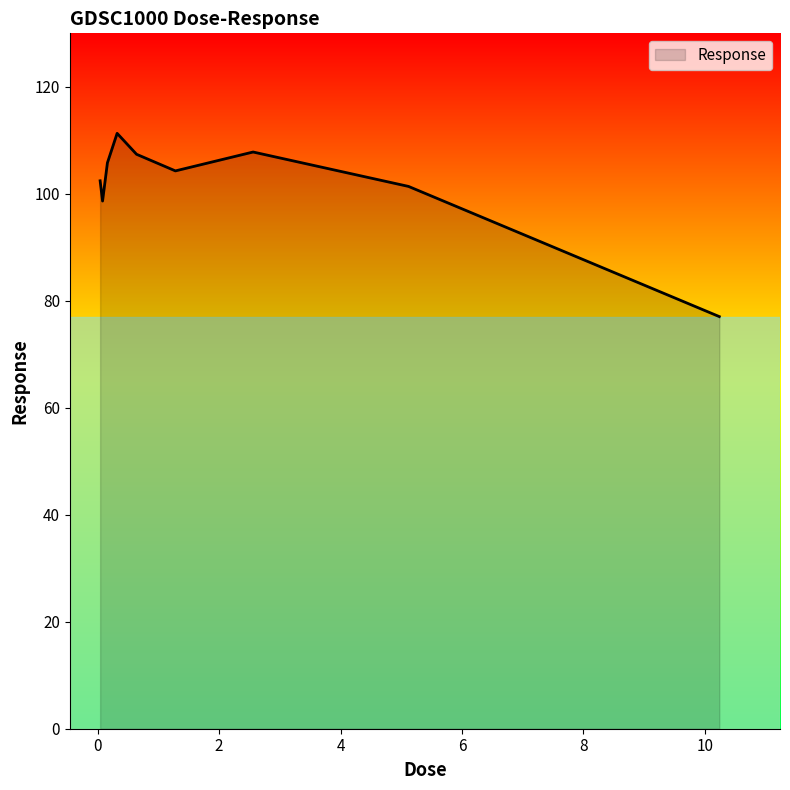

How many interior local valleys (lower than both neighbors) does the data have?

2